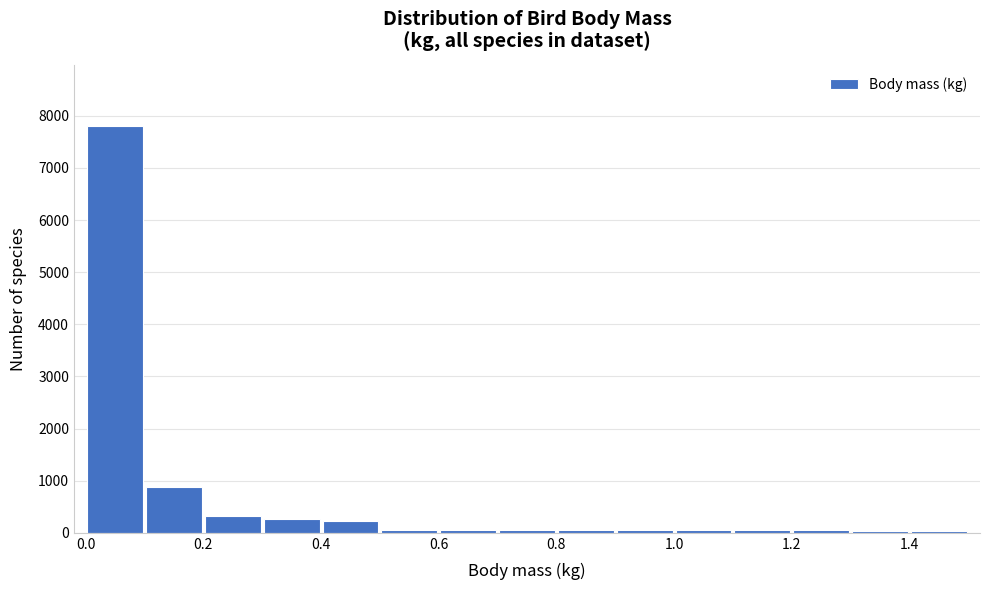

Over which range of the x-axis is the bar tallest?

0.0 to 0.1